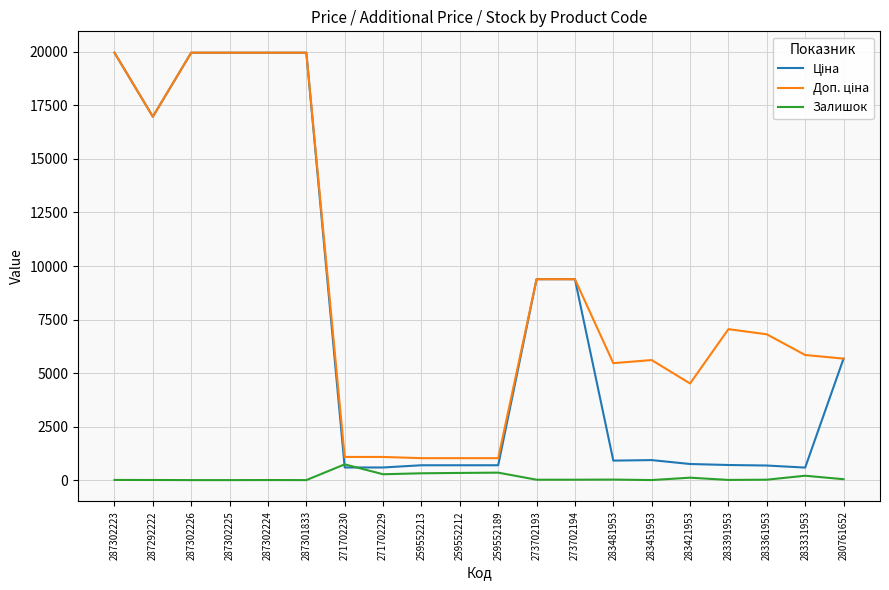

What is the highest value of the Залишок series?

736.0